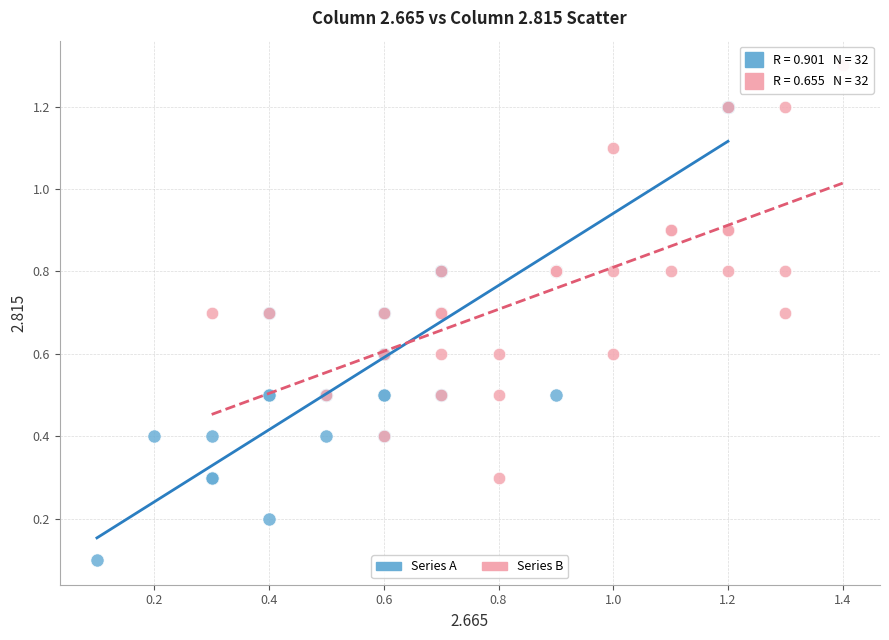

Which series has the widest spread of Y values?

Series A